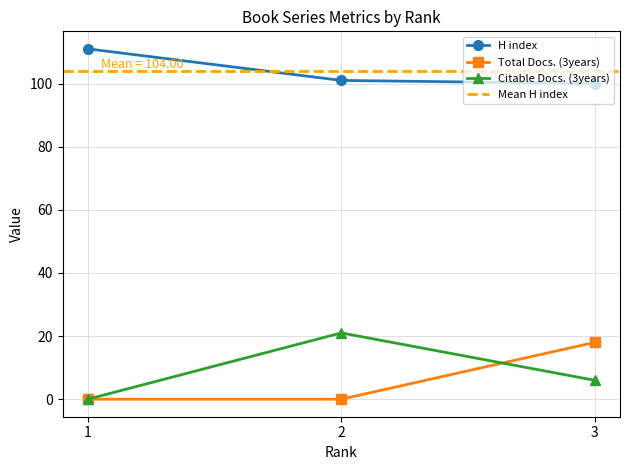

At how many categories does at least one series exceed 51?

3